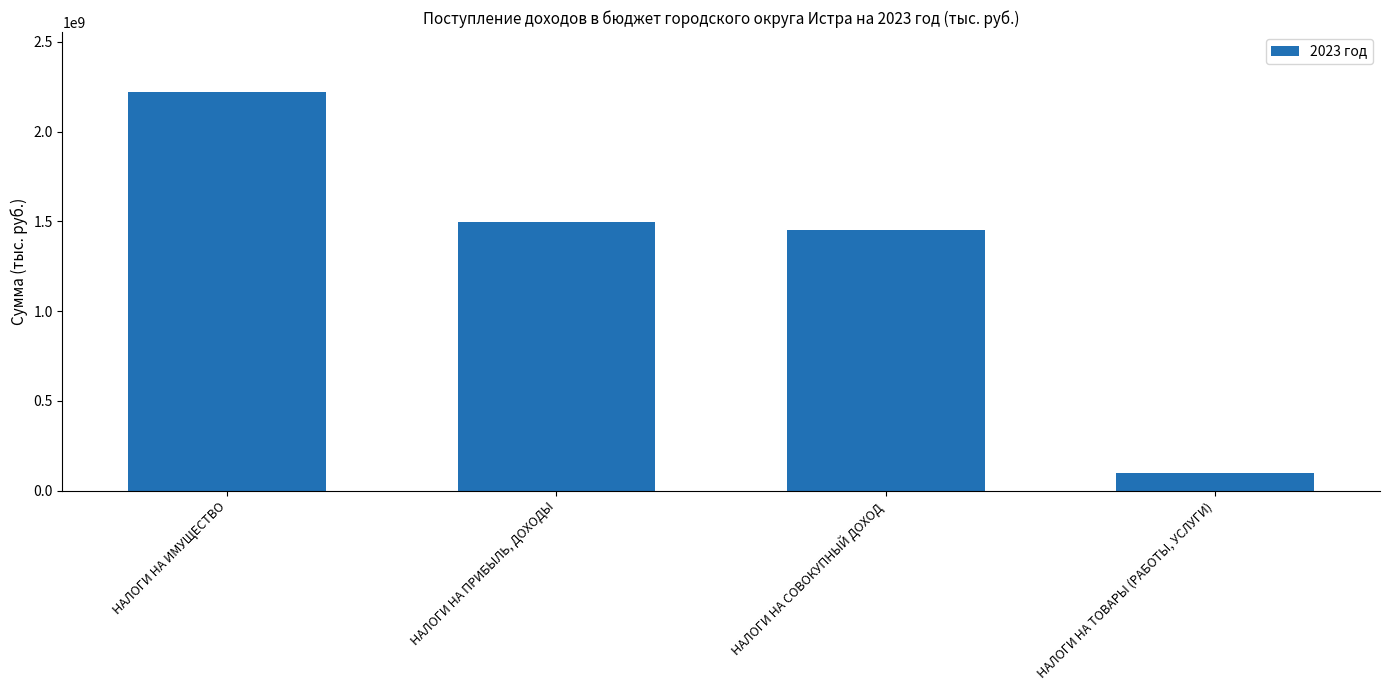

What is the ratio of the value at НАЛОГИ НА ИМУЩЕСТВО to the value at НАЛОГИ НА ПРИБЫЛЬ, ДОХОДЫ?

1.5